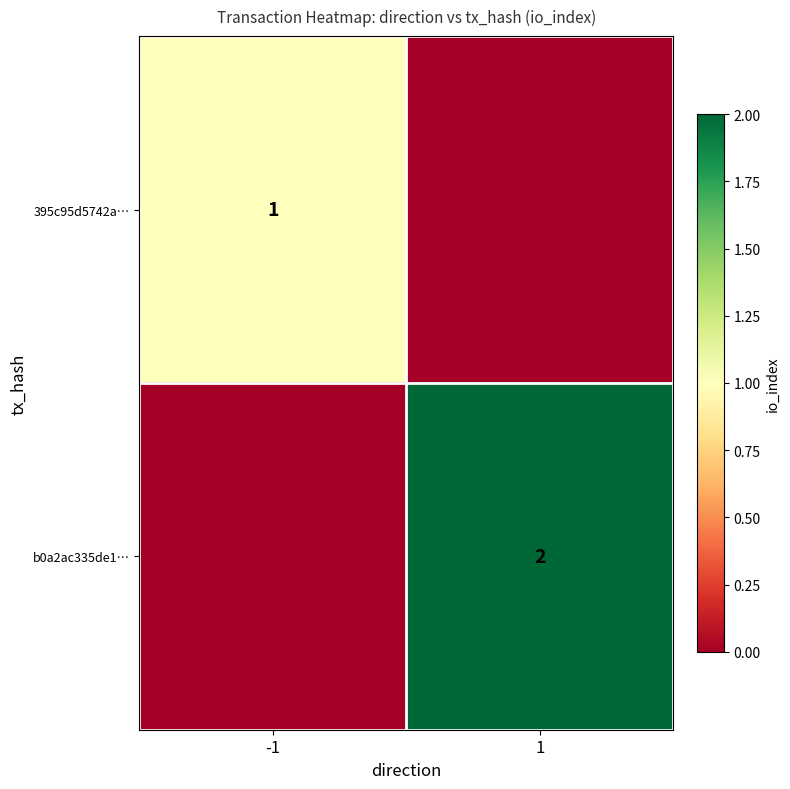

The value of b0a2ac335de1… at -1 is -1. True or false?

False